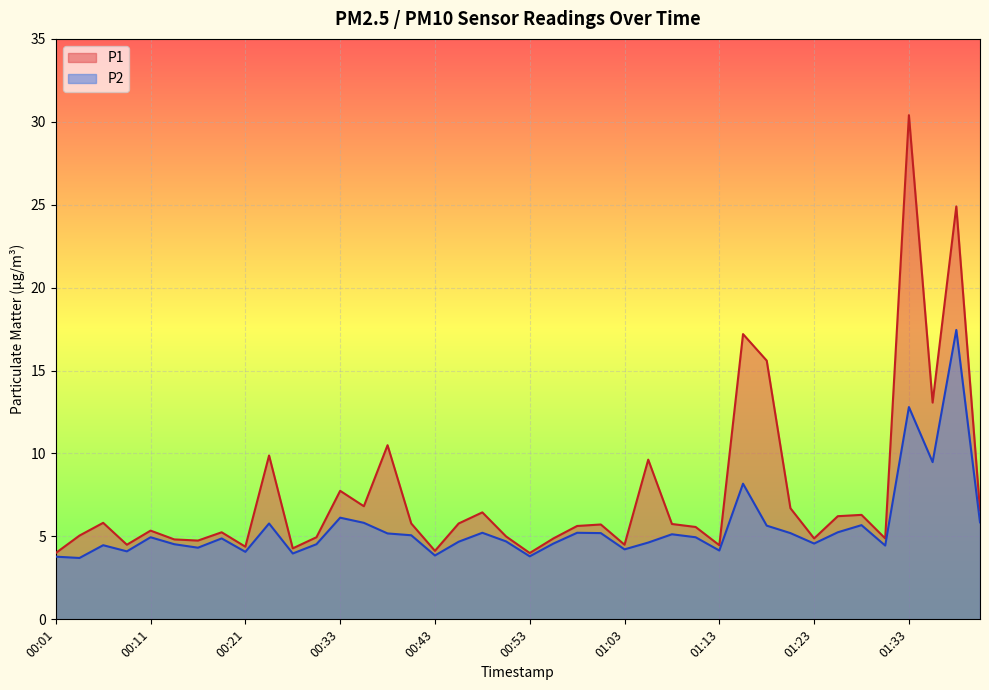

Rank the series by their average value, from lowest to highest.

P2, P1